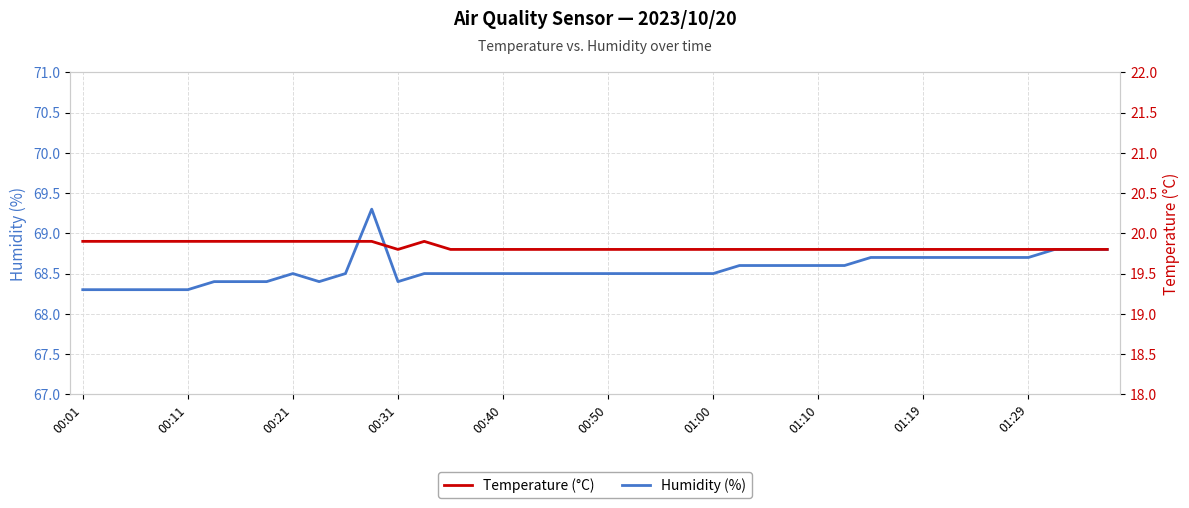

Count the number of data series in this chart.

2